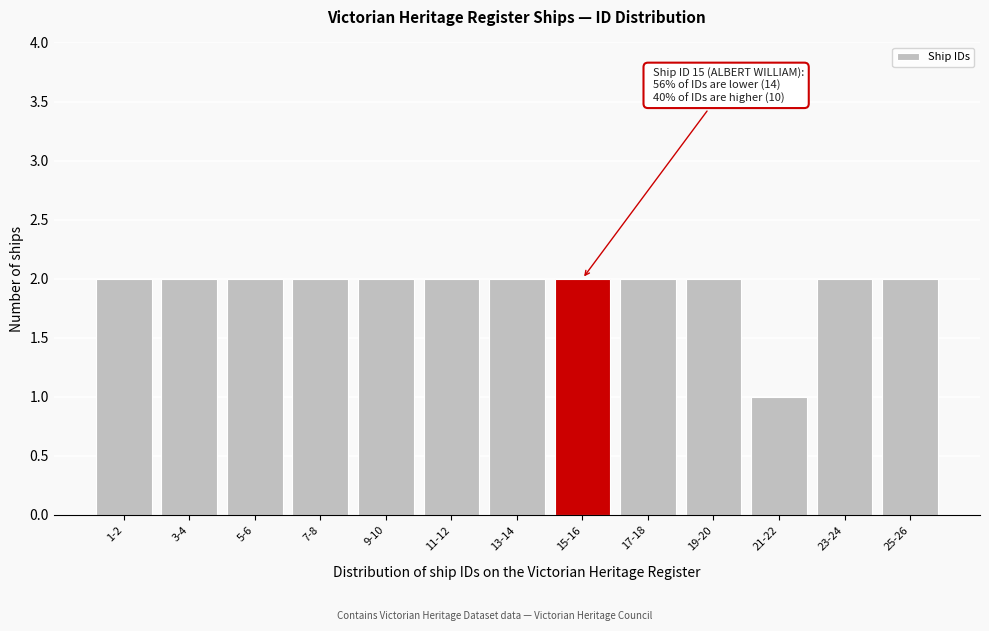

Reading right to left, transcribe all the data shown in this chart.

25-26=2	23-24=2	21-22=1	19-20=2	17-18=2	15-16=2	13-14=2	11-12=2	9-10=2	7-8=2	5-6=2	3-4=2	1-2=2